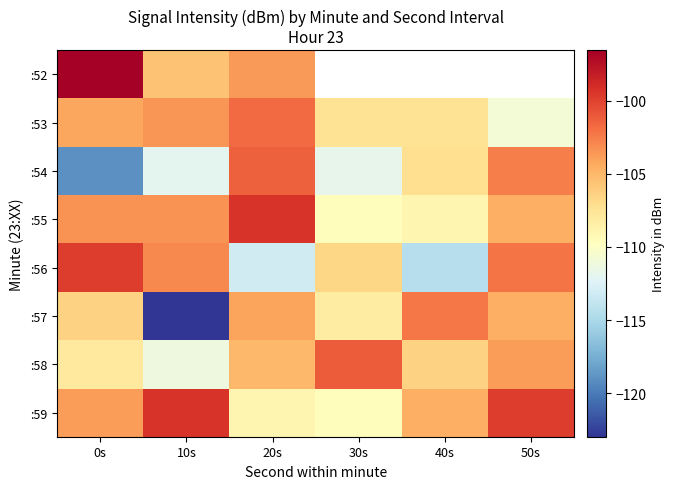

How many series are shown in this chart?

8